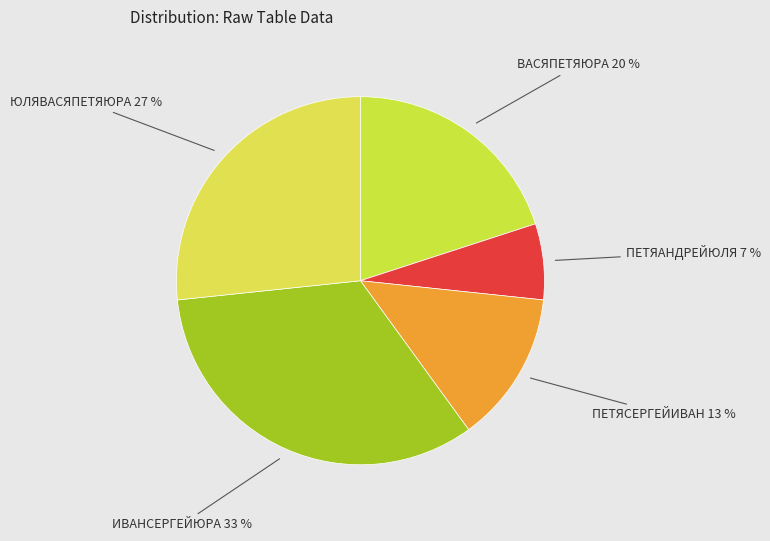

Is it true that ПЕТЯСЕРГЕЙИВАН is 13% of the pie?

True